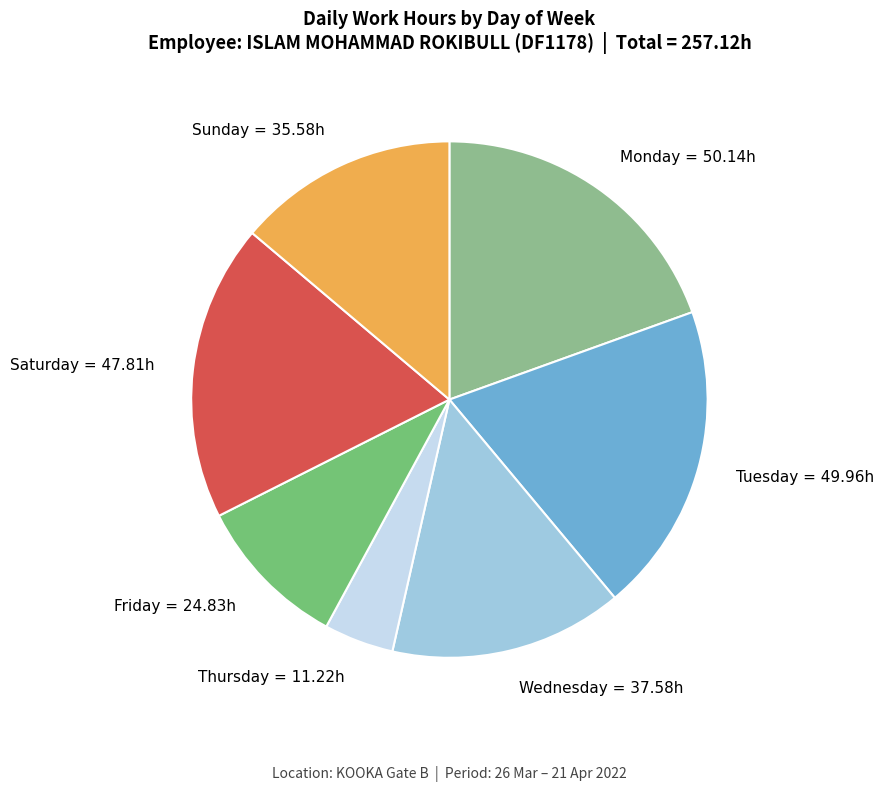

Approximately how many times larger is the value at Saturday = 47.81h compared to Monday = 50.14h?

1.0